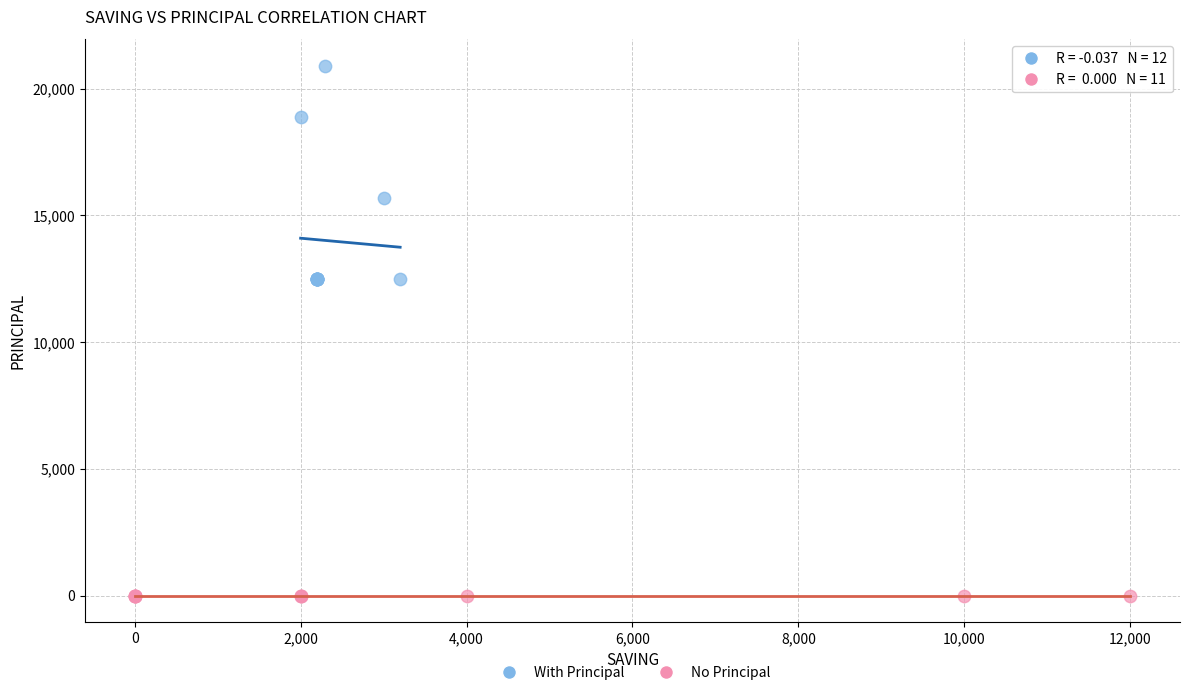

Which series contains the lowest Y value?

No Principal